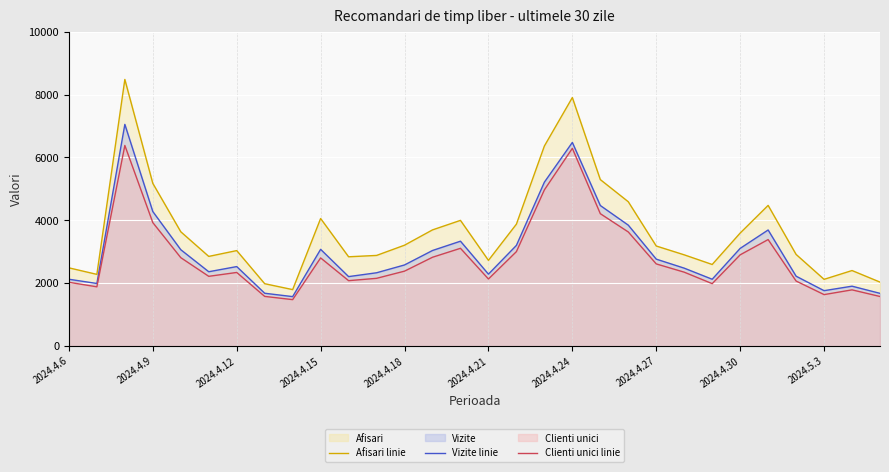

What is the minimum value shown in the chart?

1475